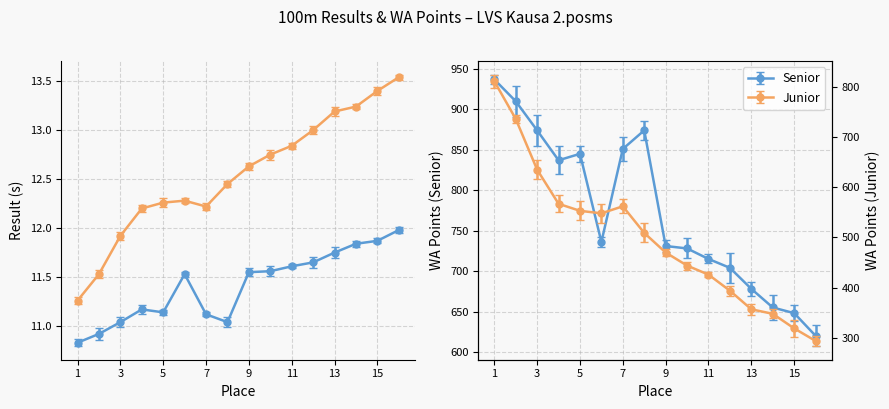

Rank the series at 14 from lowest to highest value.

Senior (Result), Junior (Result)